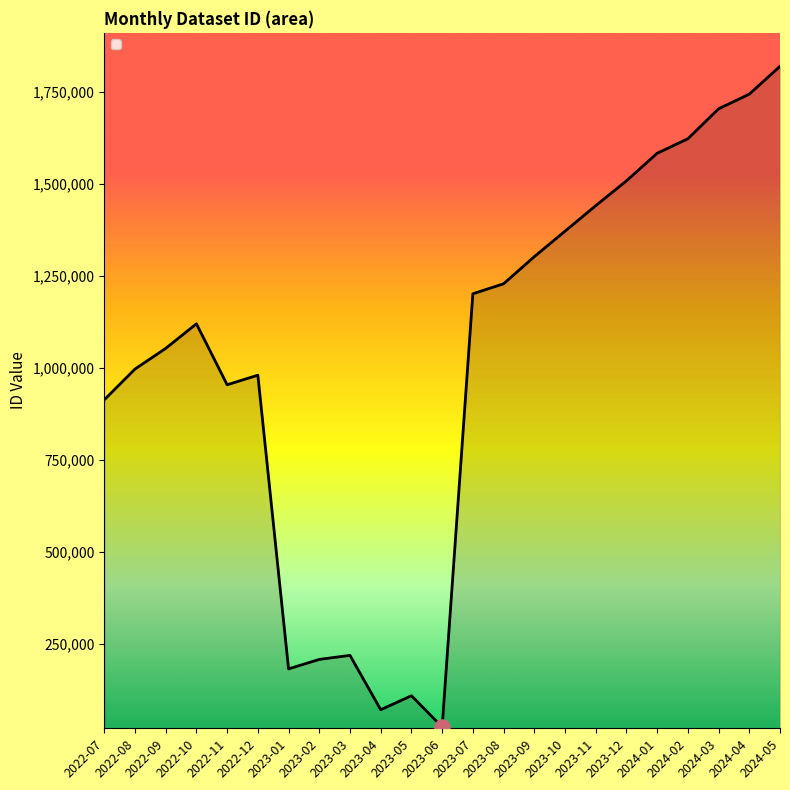

Between 2023-05 and 2023-11, which is larger?

2023-11